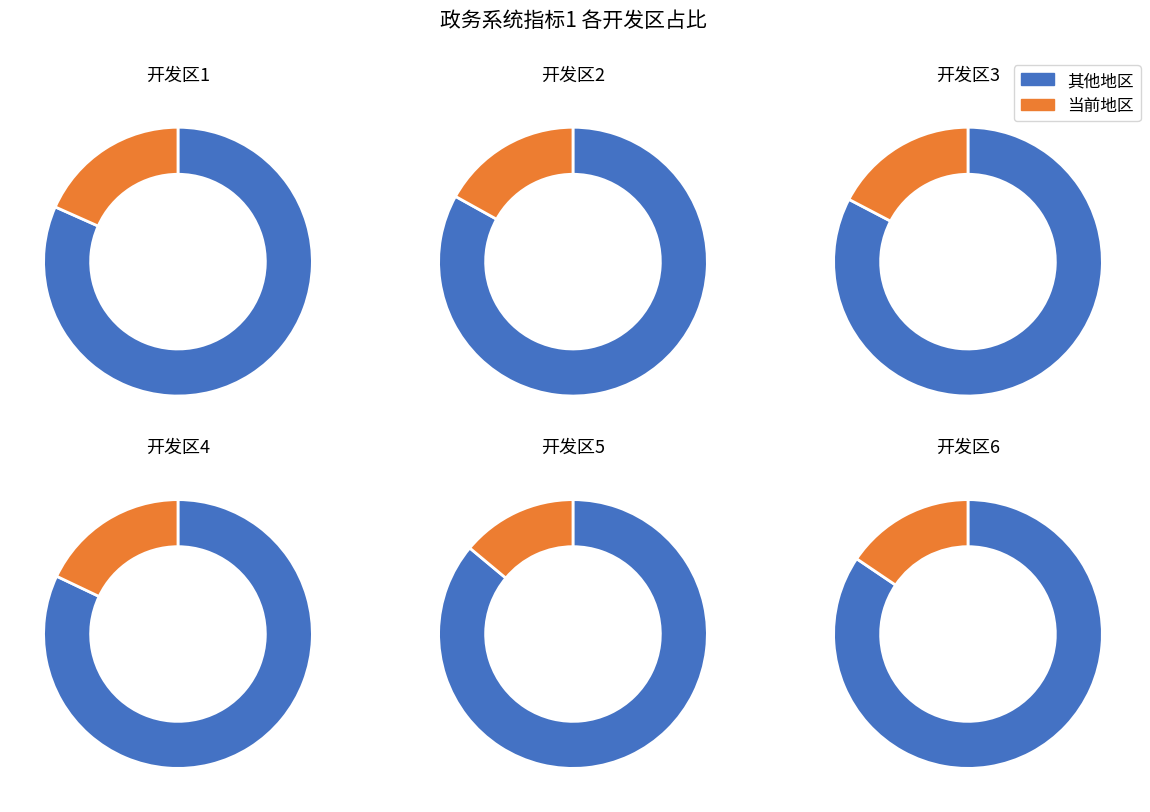

What percentage is the 开发区3 slice, to the nearest percent?

17%